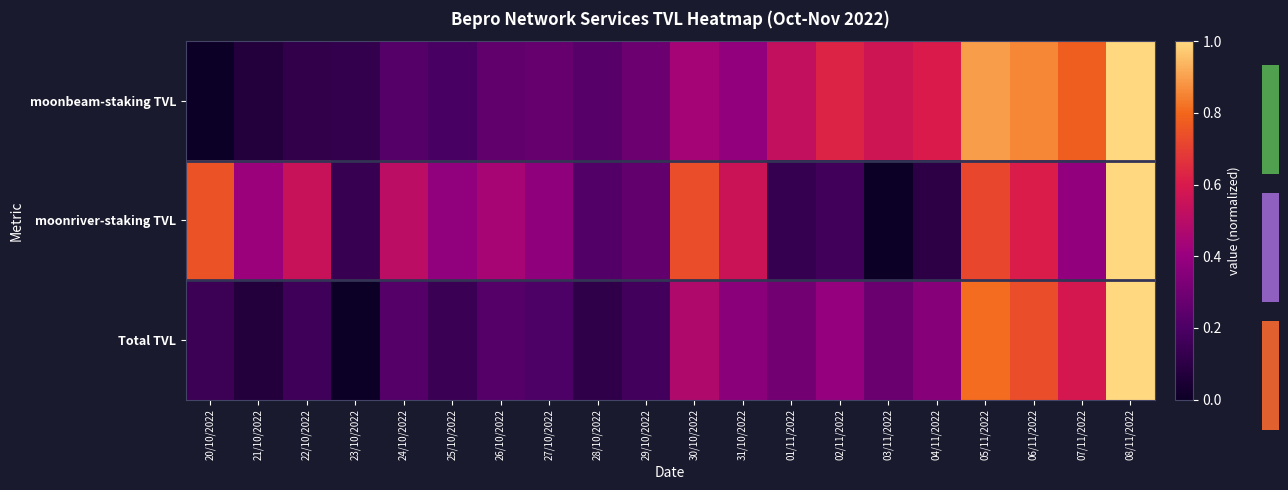

Which category has the highest value in the Total TVL series?

08/11/2022